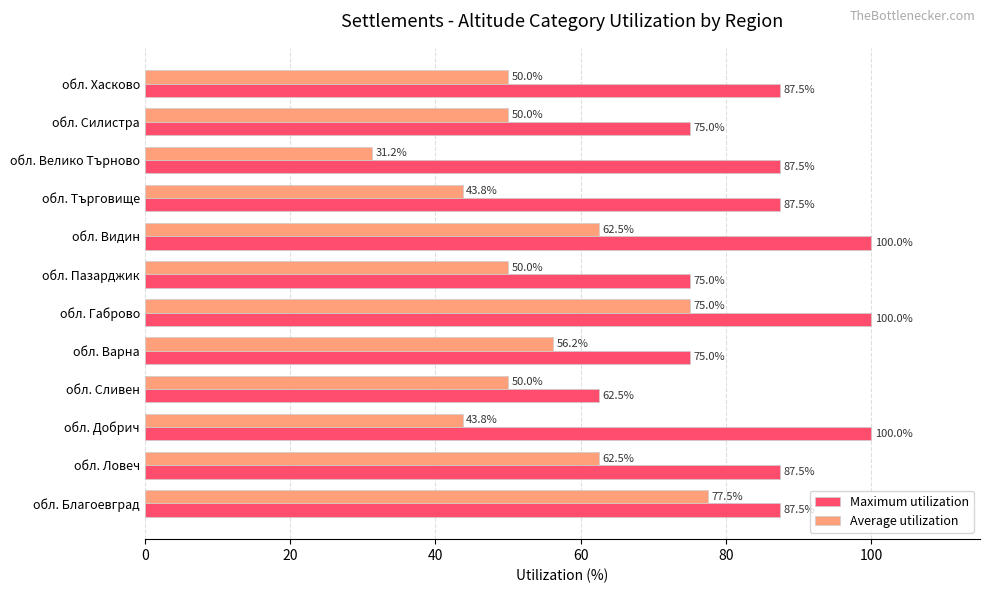

What is the sum of all Maximum utilization values?

1025.0